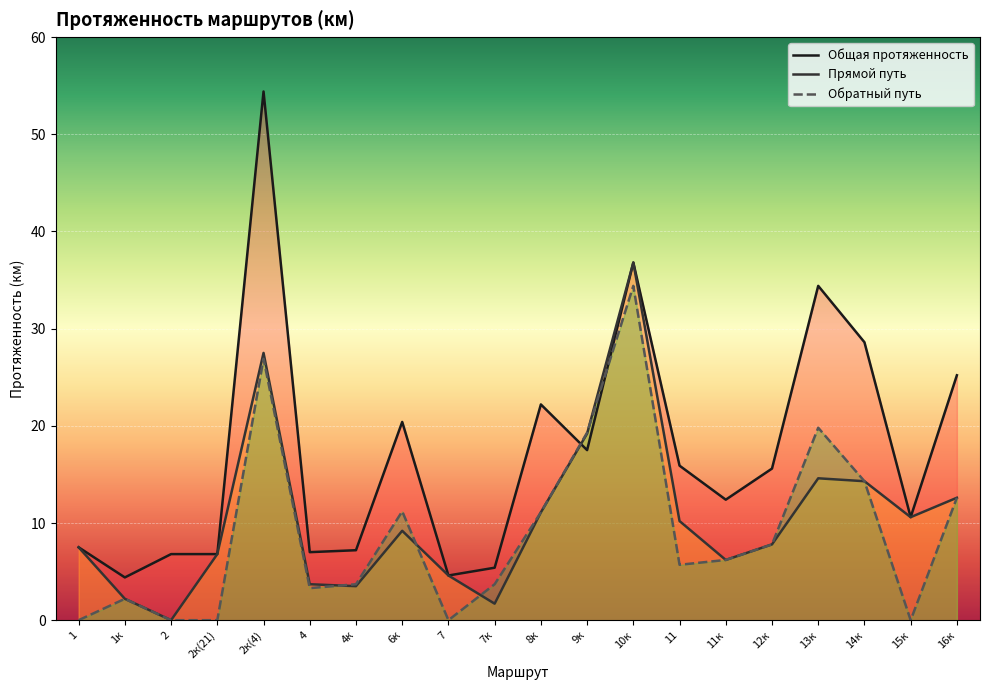

What position from the right is 6к?

13